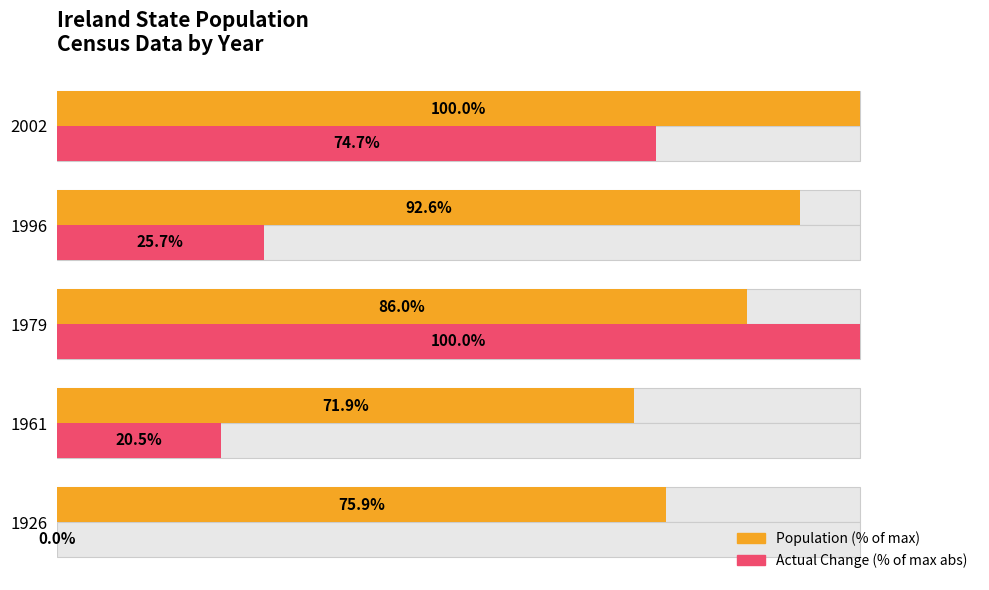

Between 1926 and 1996, which series saw the biggest shift?

Actual Change (% of max abs)